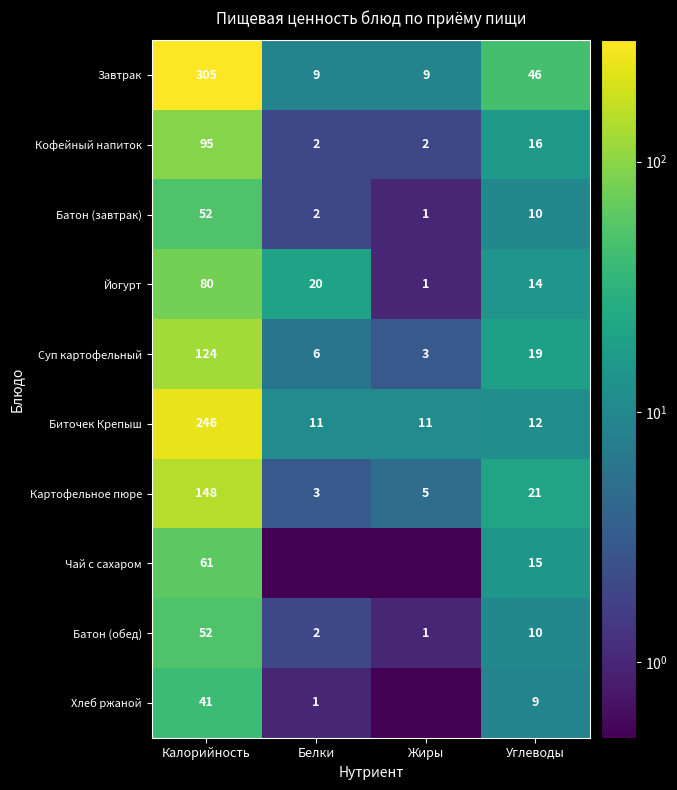

At how many categories does at least one series exceed 229?

1